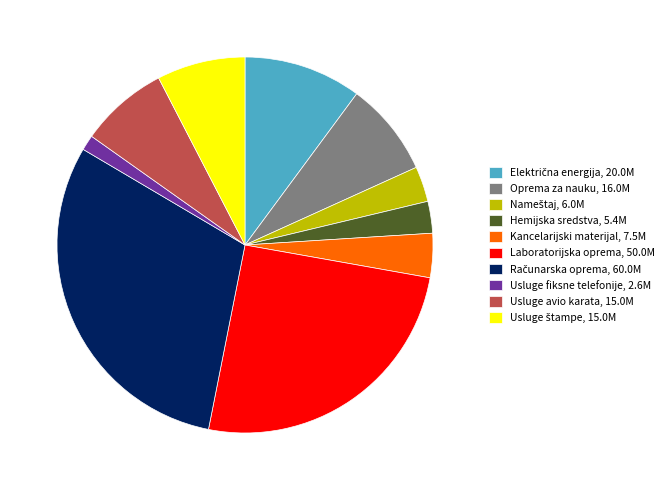

Is there a majority slice in this chart?

No